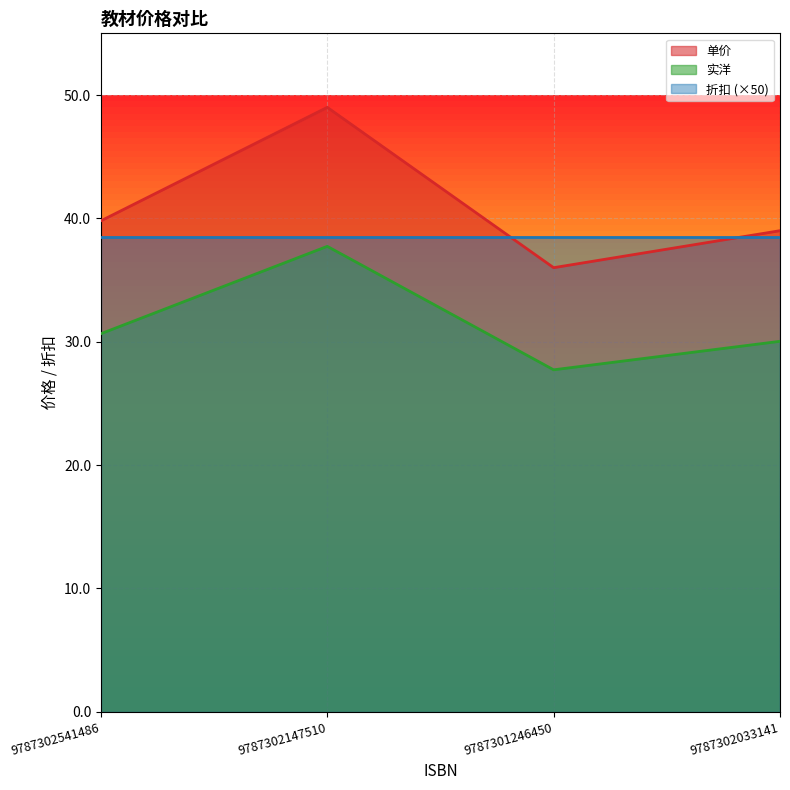

What value does the 折扣 (×50) series have at 9787302541486?

38.5